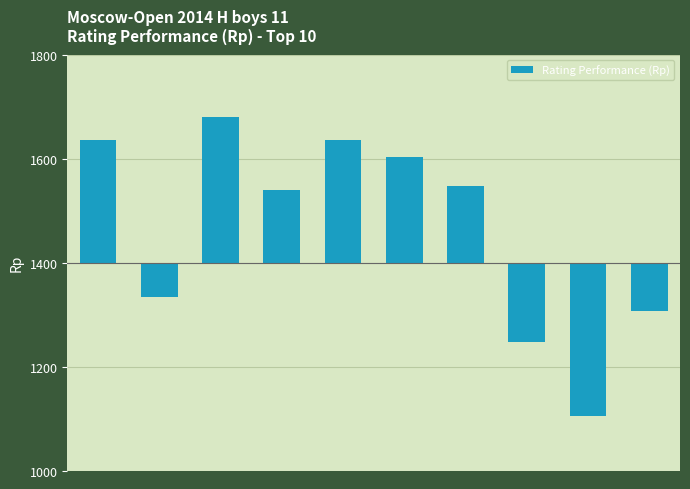

What is the difference between the second highest and minimum values?

531